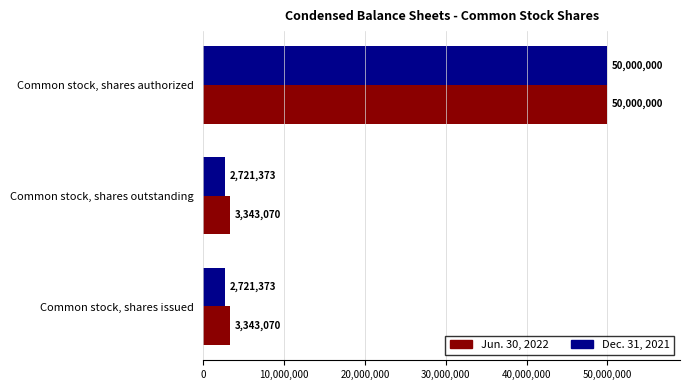

What is the spread (max minus min) of values at Common stock, shares issued?

621697